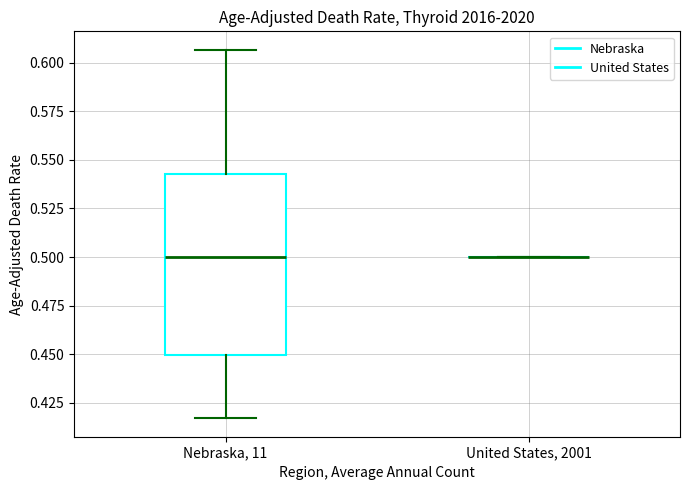

Which box is the tallest, from its lower edge to its upper edge?

Nebraska, 11